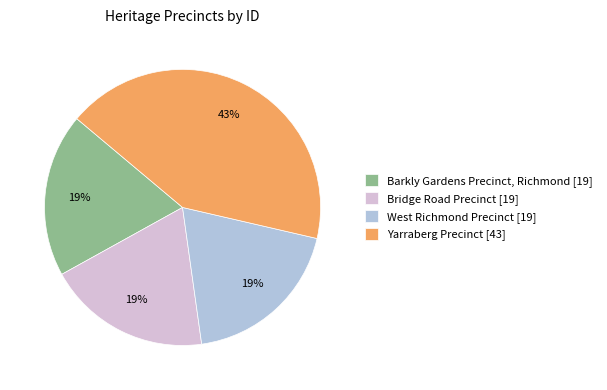

Is the sum of West Richmond Precinct [19] and Barkly Gardens Precinct, Richmond [19] greater than half?

No